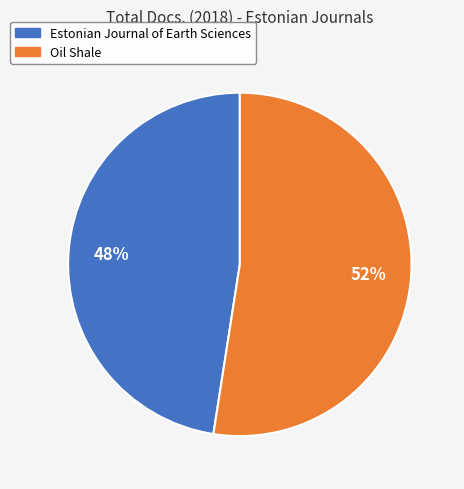

To the nearest percent, what is the combined percentage of Oil Shale and Estonian Journal of Earth Sciences?

100%